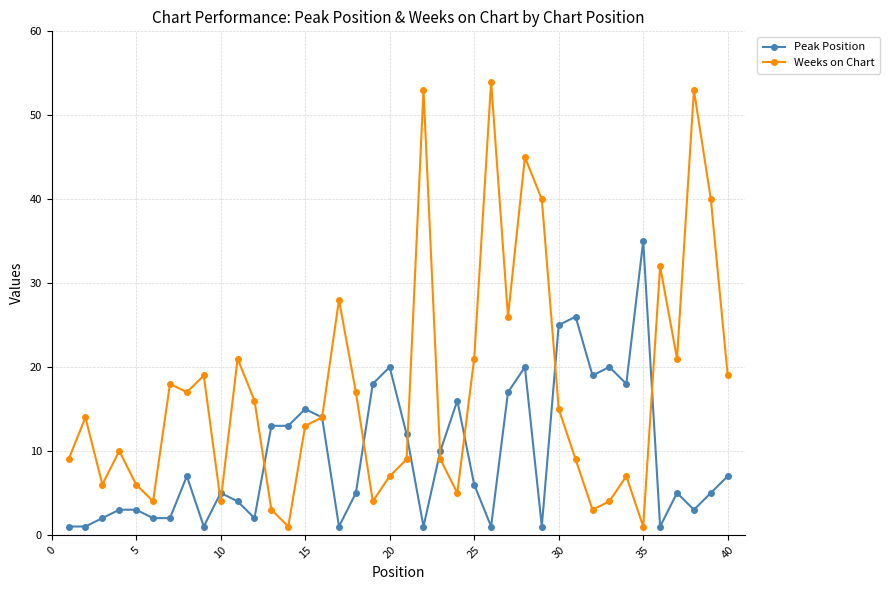

Which series has the largest range (max minus min)?

Weeks on Chart